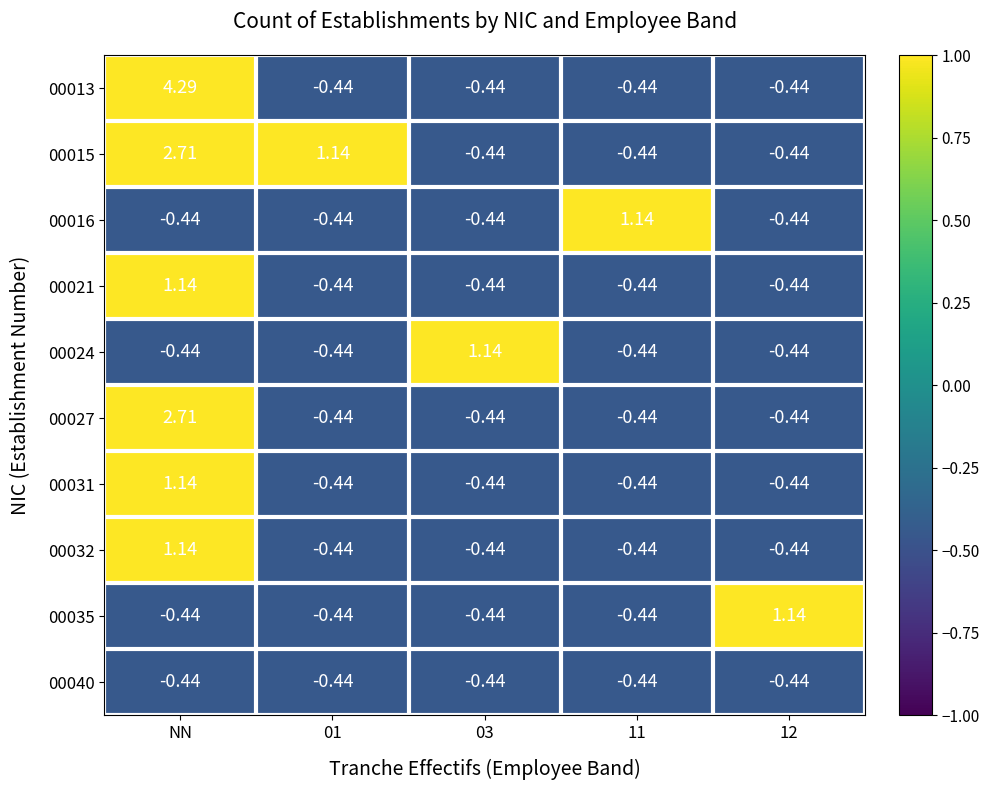

Which label corresponds to the largest value in the chart?

NN